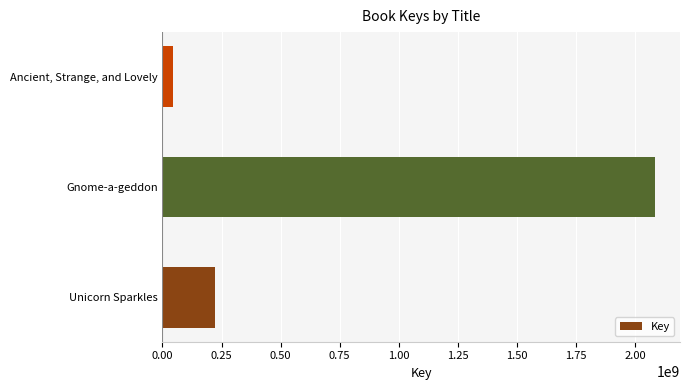

Are the bars grouped side by side (vs. stacked)?

No